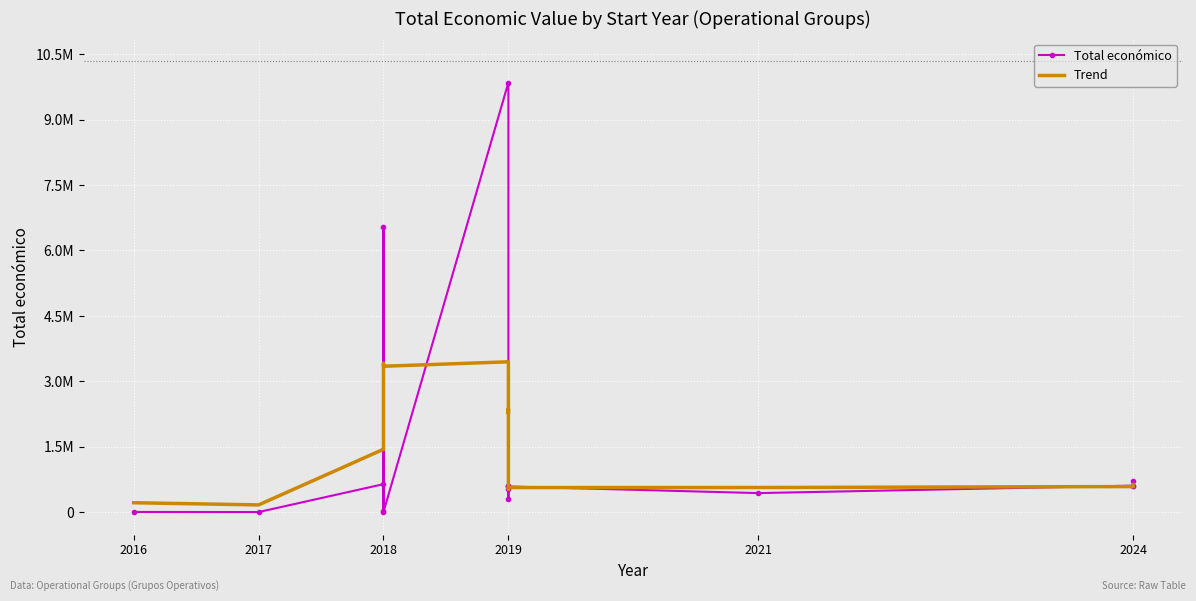

True or false: Trend has more than 1 points higher than both neighbors.

True